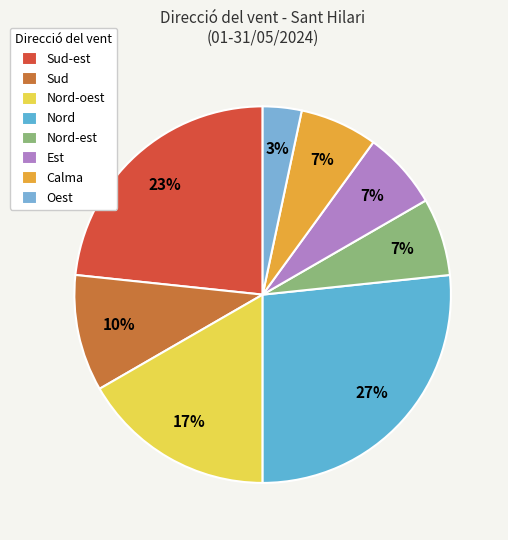

Count the number of slices in the pie.

8